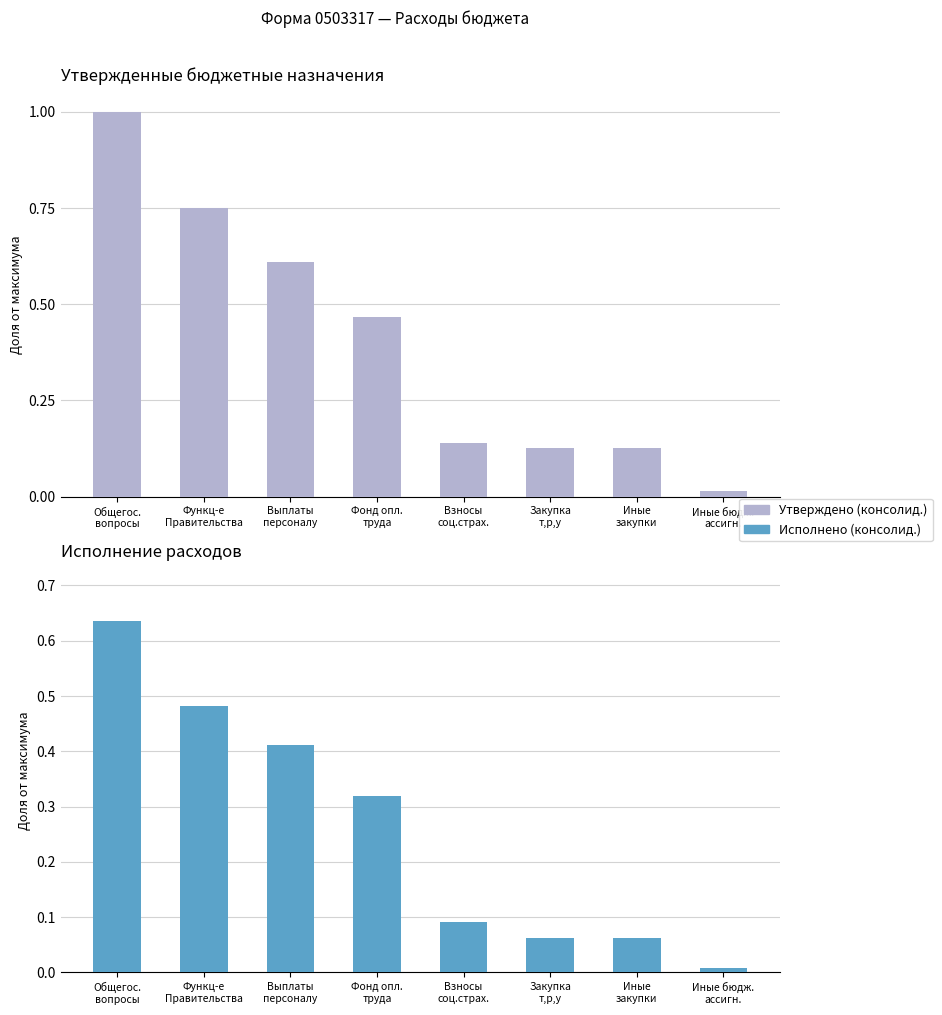

What are all the series names shown in the legend?

Утверждено (консолид.), Исполнено (консолид.)